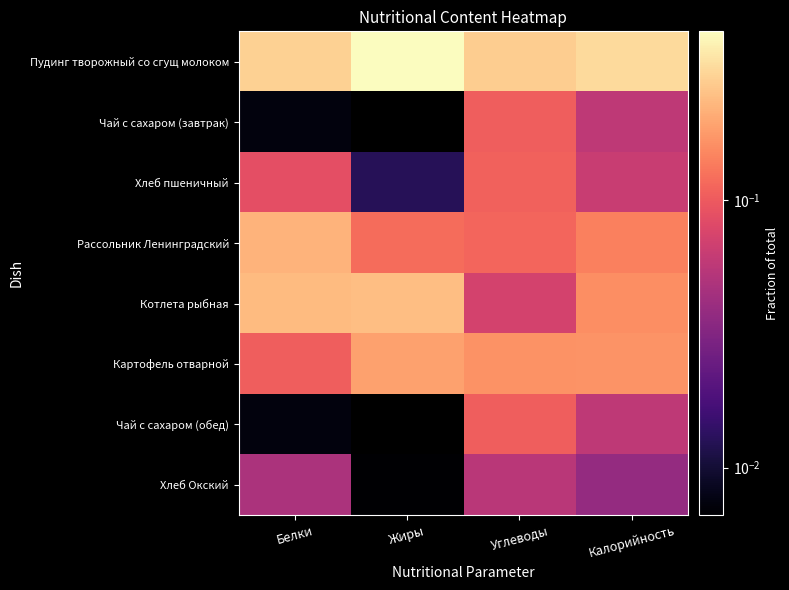

Which category has the lowest value across all series?

Жиры